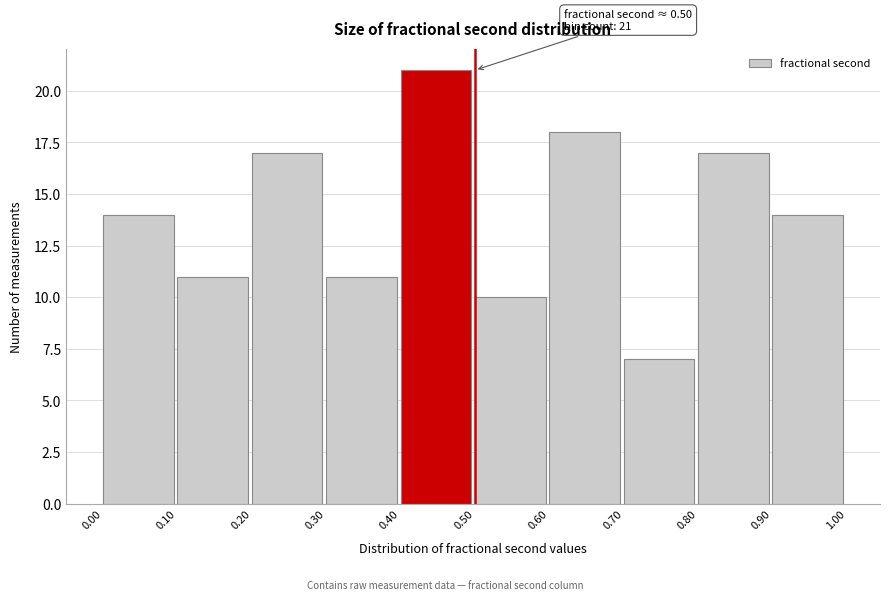

Over which range of the x-axis is the bar tallest?

0.40 to 0.50